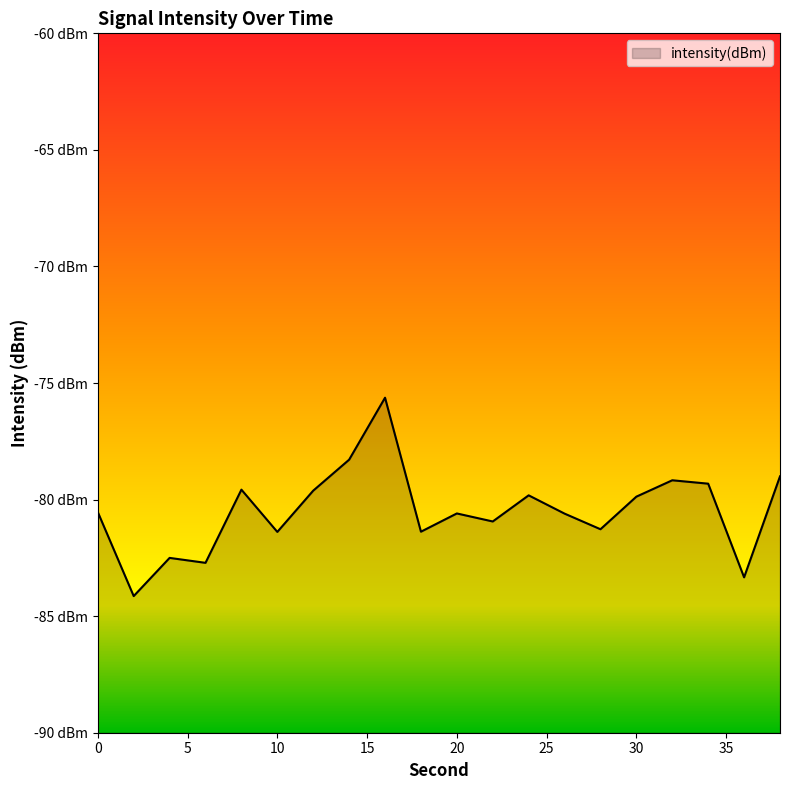

How many categories are shown in the chart?

20